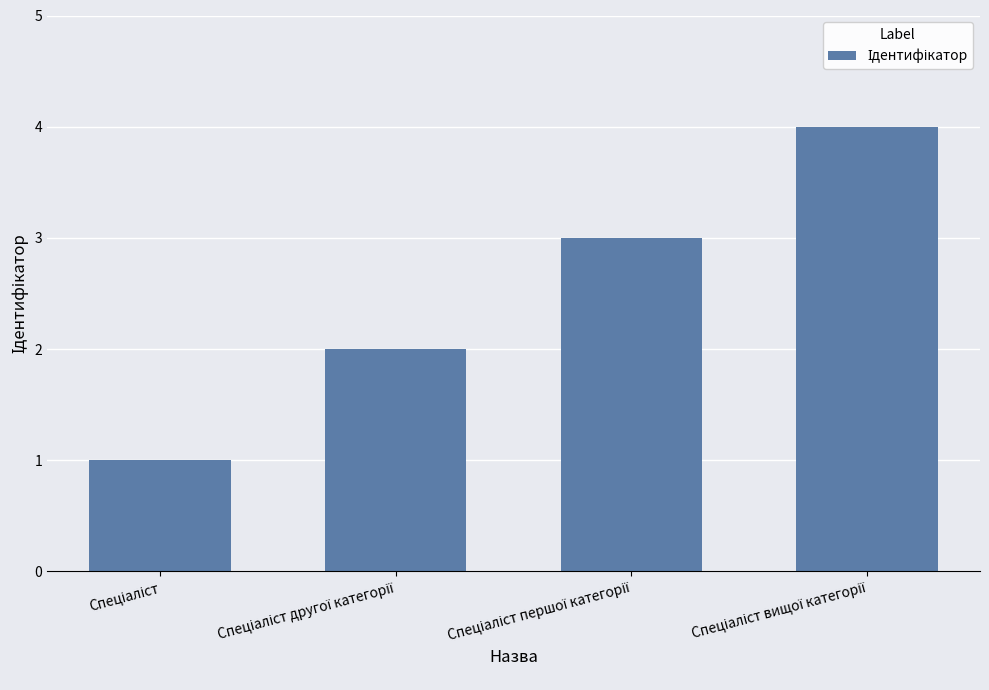

What is the sum of all values?

10